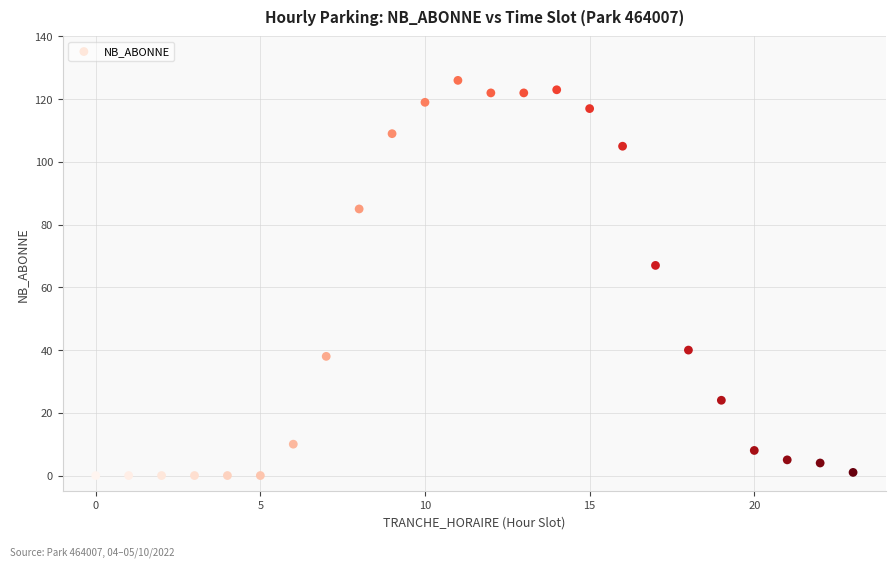

What Y value in the scatter plot is closest to 63?

67